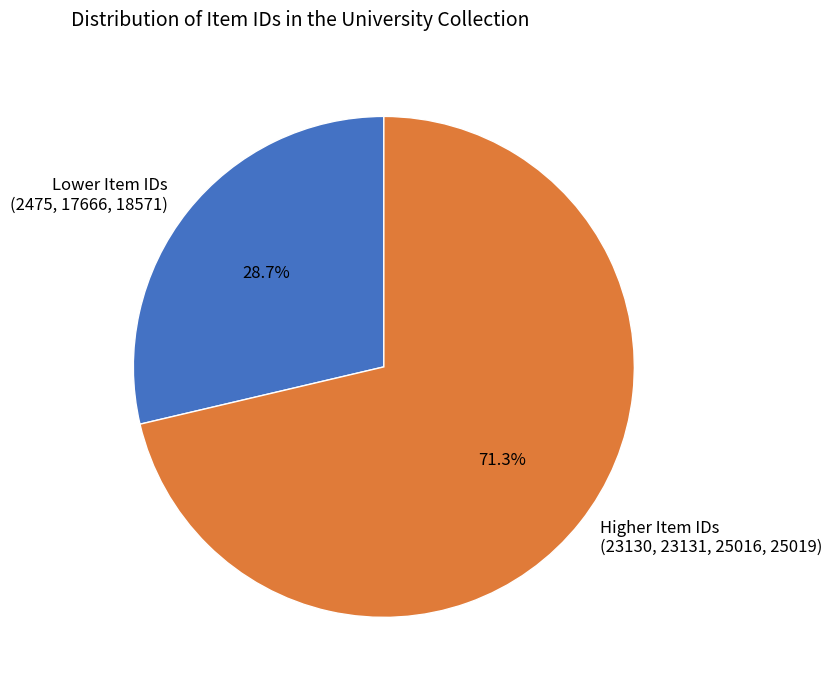

Which category accounts for the majority?

Higher Item IDs (23130, 23131, 25016, 25019)